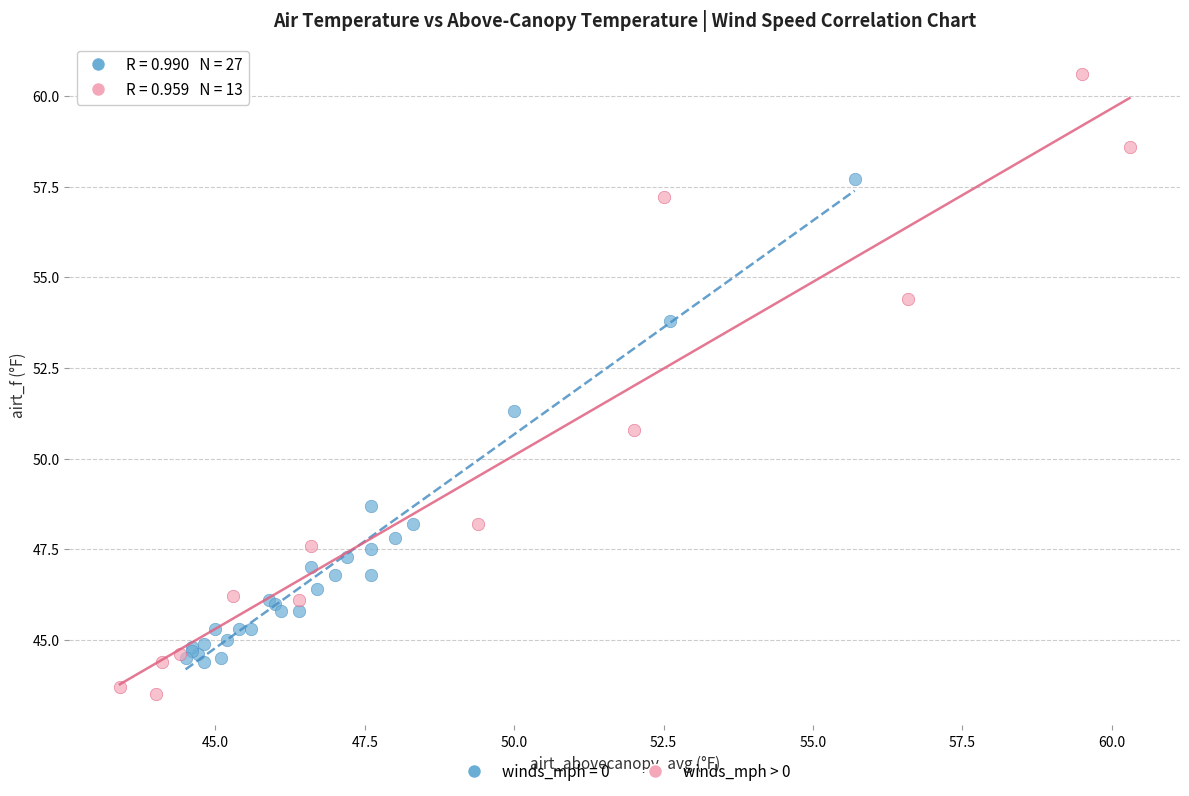

Which series contains the highest Y value?

winds_mph > 0